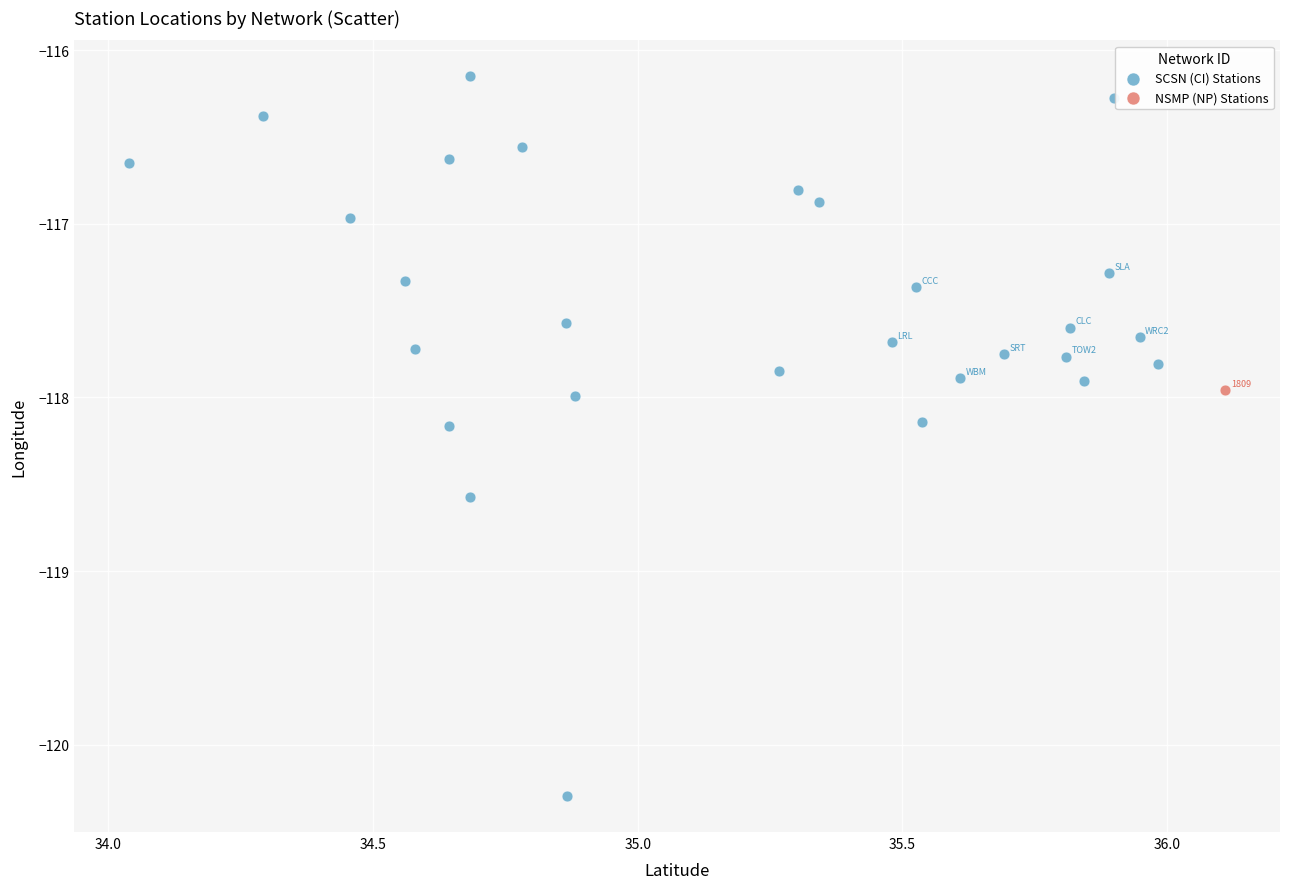

What are all the series names shown in the legend?

SCSN (CI) Stations, NSMP (NP) Stations